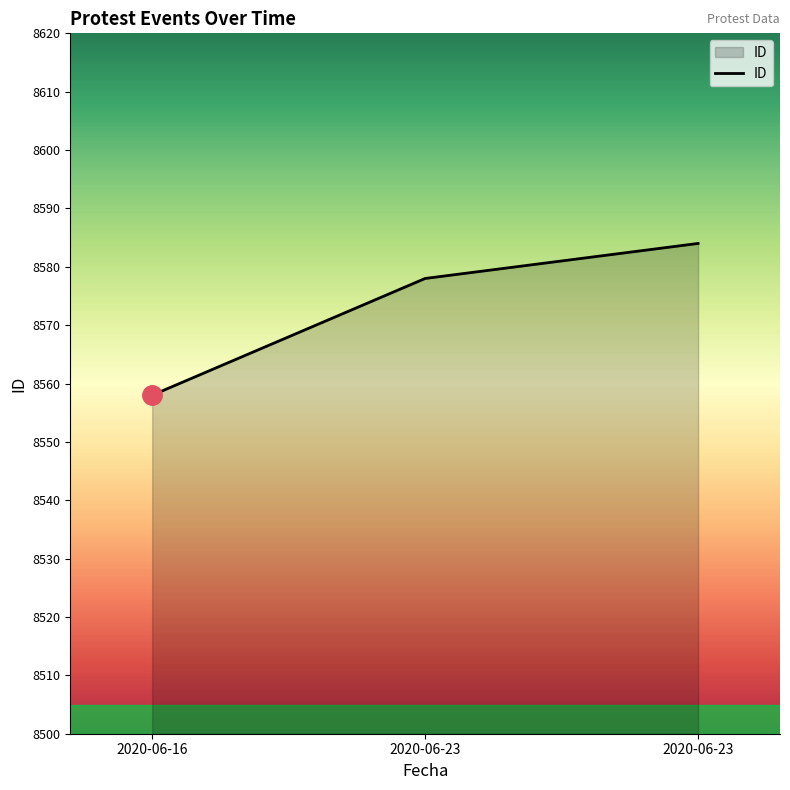

How many values are between 8558 and 8584?

3